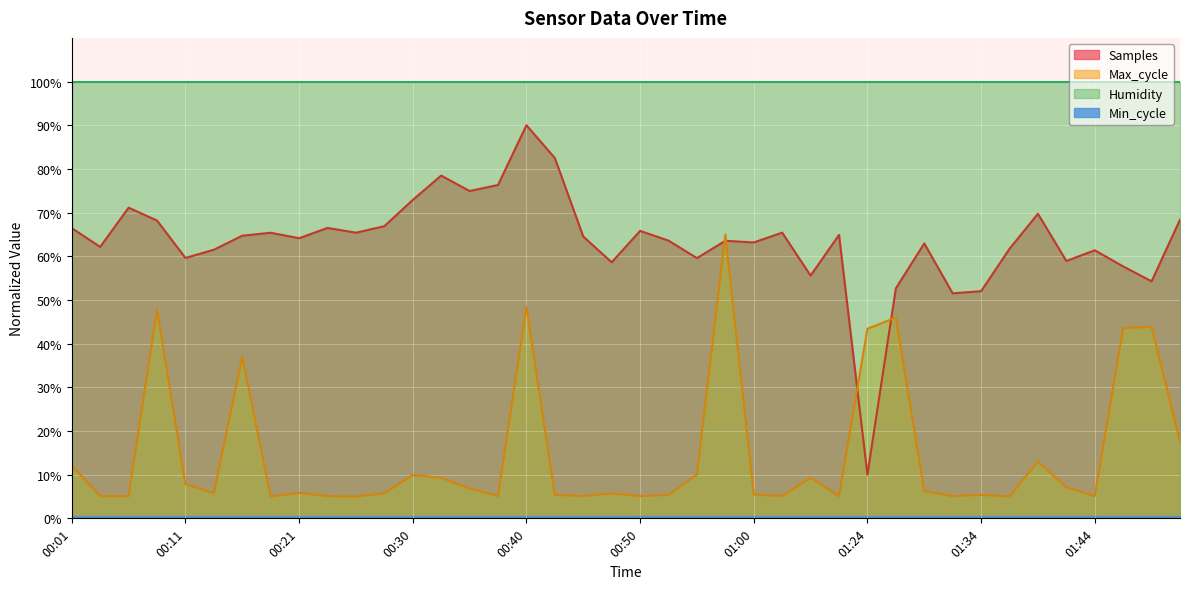

Which series has the largest total across all categories?

Humidity